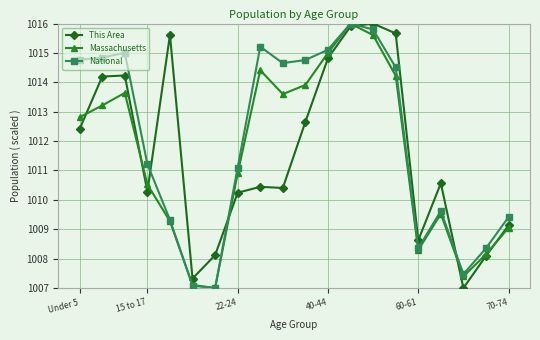

What is the value of the This Area point at the 1st from the left?

1012.4